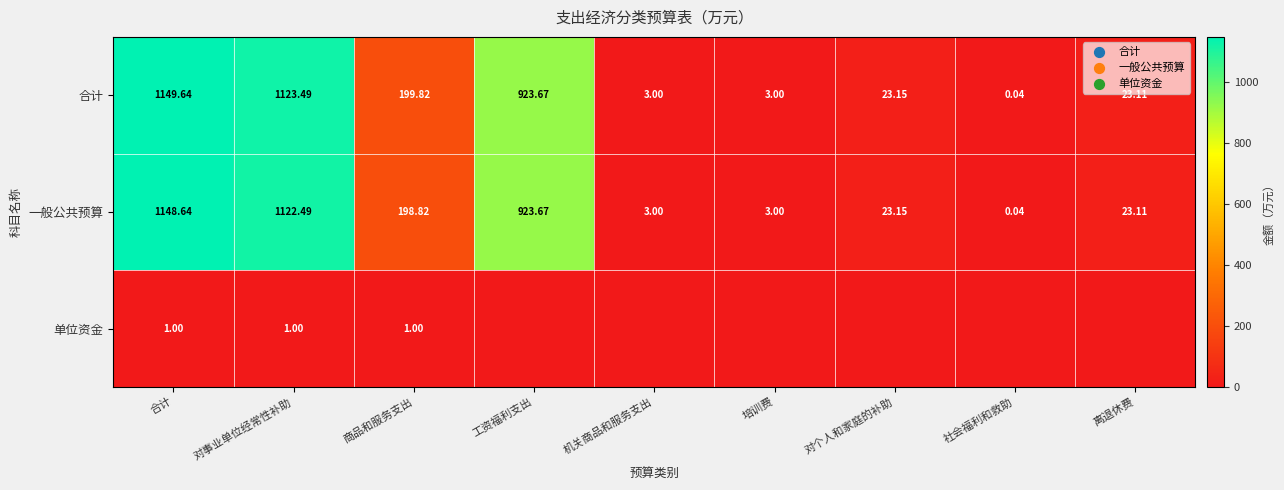

How many data points does each series have?

9